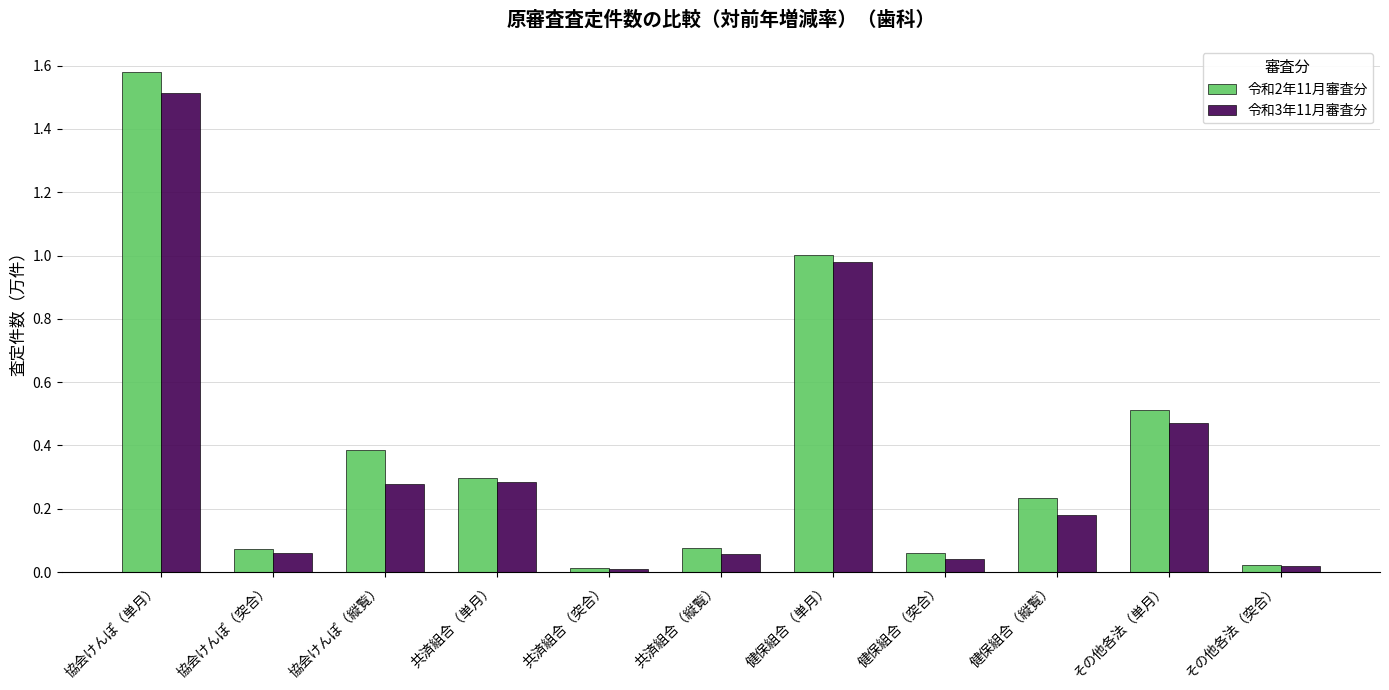

What is the label of the 11th bar from the left?

その他各法（突合）